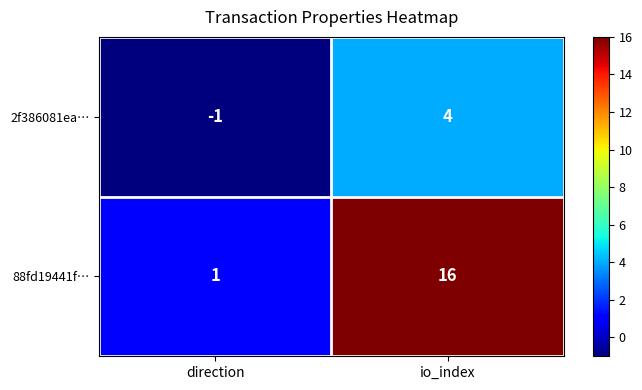

Between direction and io_index, which series saw the biggest shift?

88fd19441f…